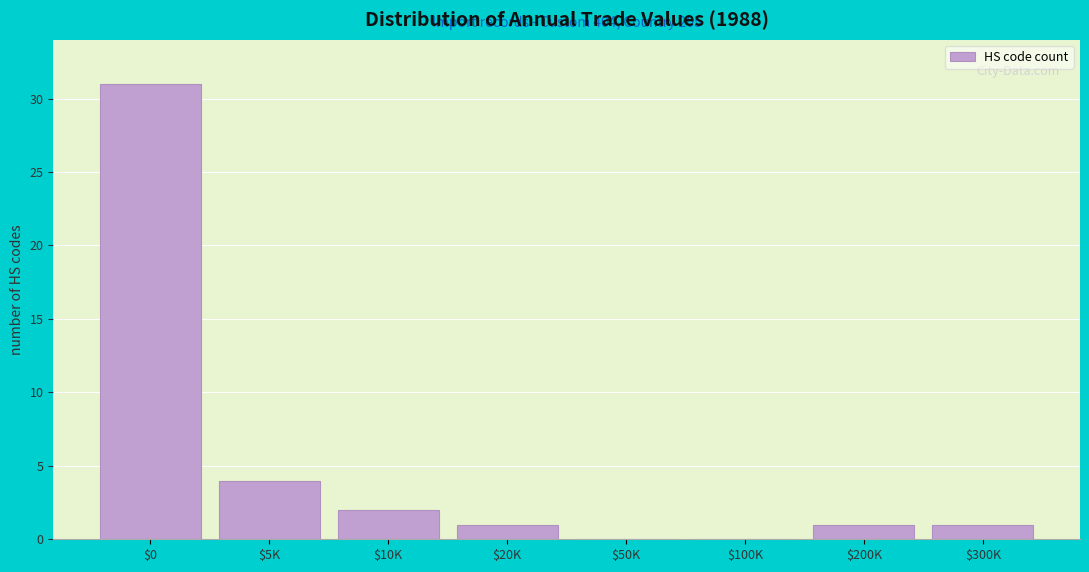

At which label is the value closest to 15?

$5K